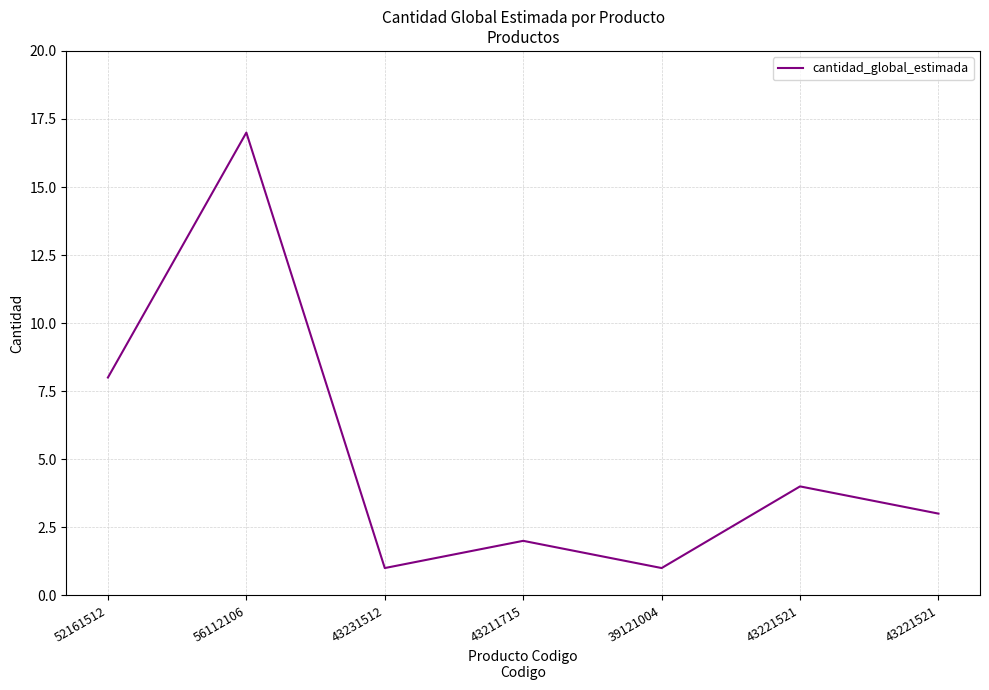

What is the label of the 2nd point from the left?

56112106